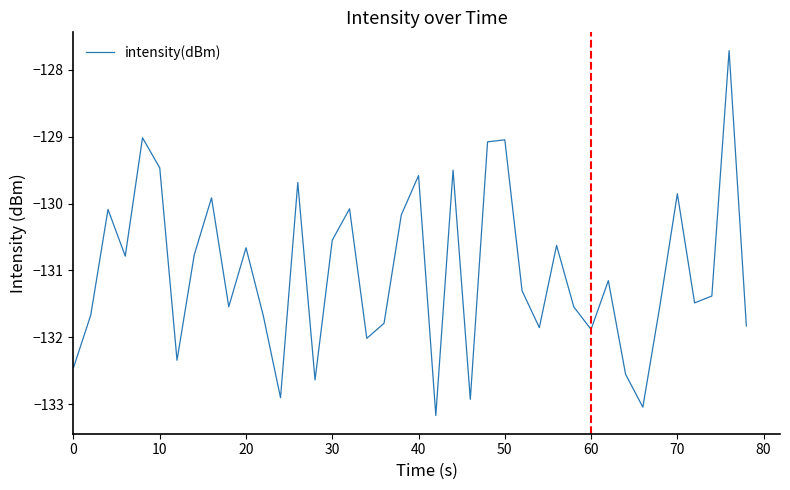

Reading left to right, what are all the values shown in this chart?

-132.5	-131.7	-130.1	-130.8	-129.0	-129.5	-132.3	-130.8	-129.9	-131.5	-130.7	-131.7	-132.9	-129.7	-132.6	-130.5	-130.1	-132.0	-131.8	-130.2	-129.6	-133.2	-129.5	-132.9	-129.1	-129.0	-131.3	-131.9	-130.6	-131.5	-131.9	-131.2	-132.6	-133.0	-131.5	-129.9	-131.5	-131.4	-127.7	-131.8